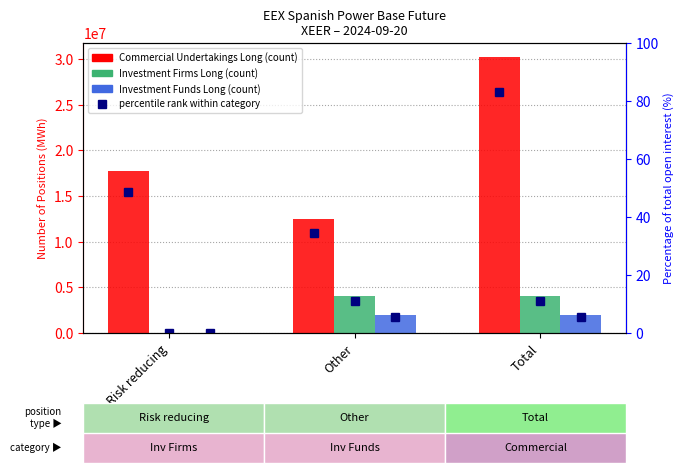

Does the chart contain any negative values?

No